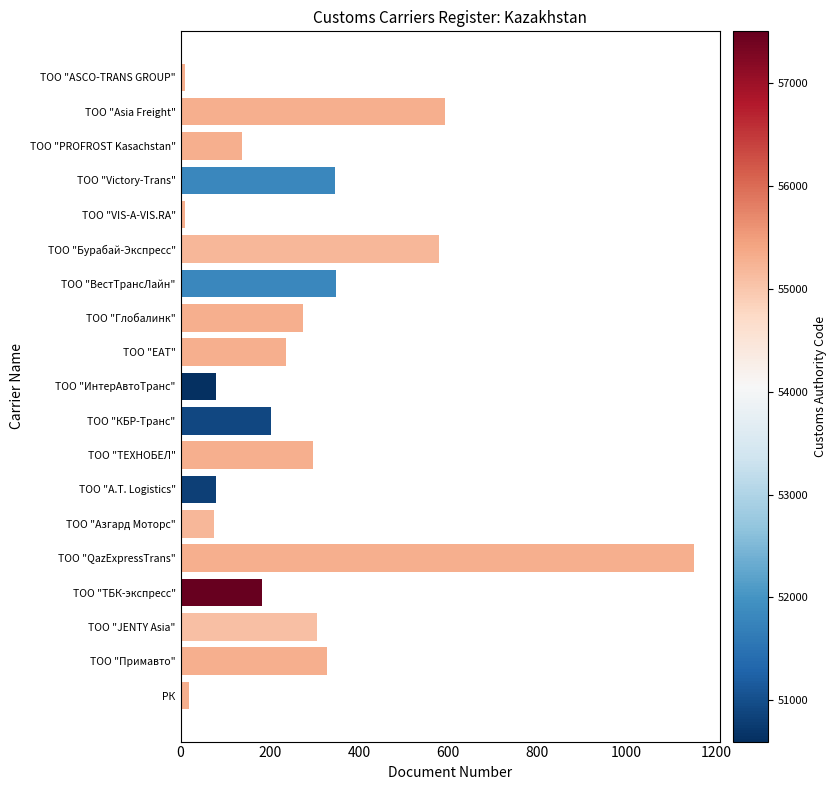

Are the bars grouped side by side (vs. stacked)?

No